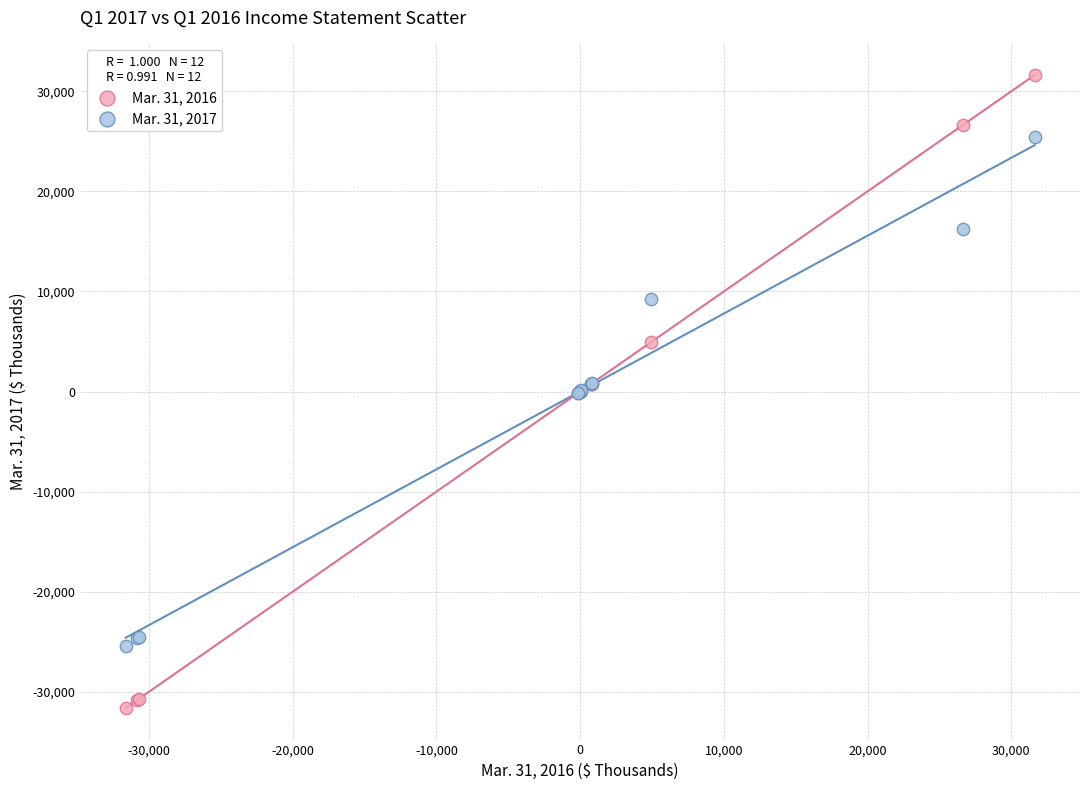

What are all the series names shown in the legend?

Mar. 31, 2016, Mar. 31, 2017